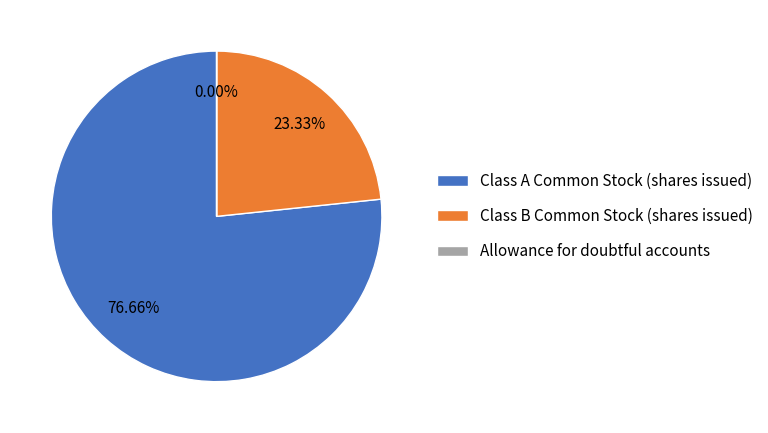

Which slice is the largest?

Class A Common Stock (shares issued)